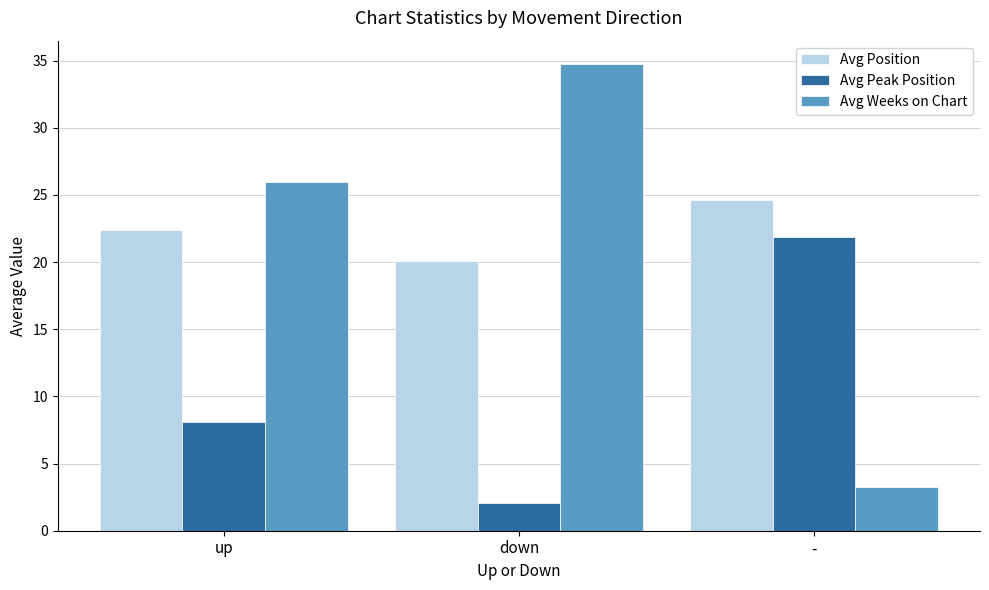

What is the approximate value of Avg Weeks on Chart at down?

34.8